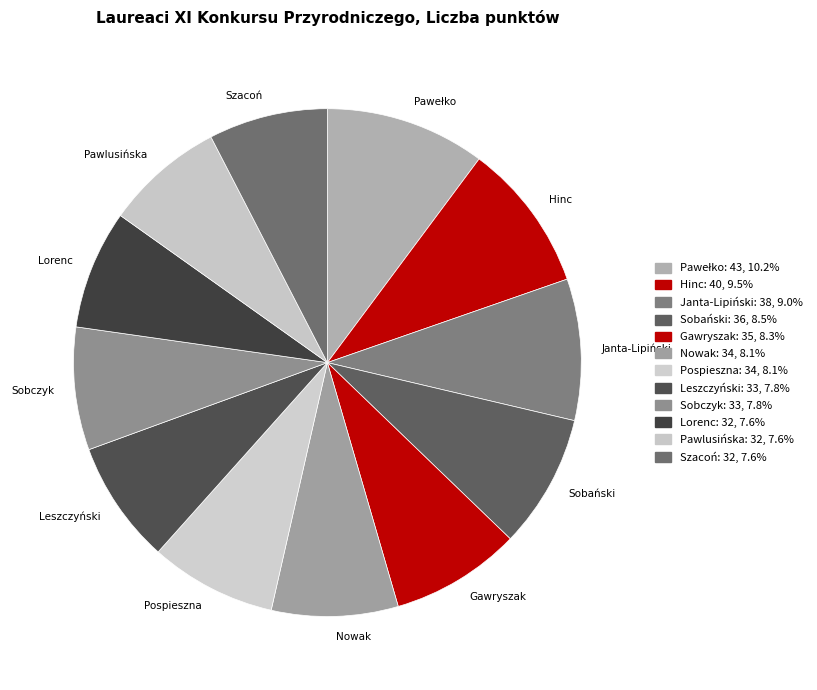

Which slice is the largest?

Pawełko